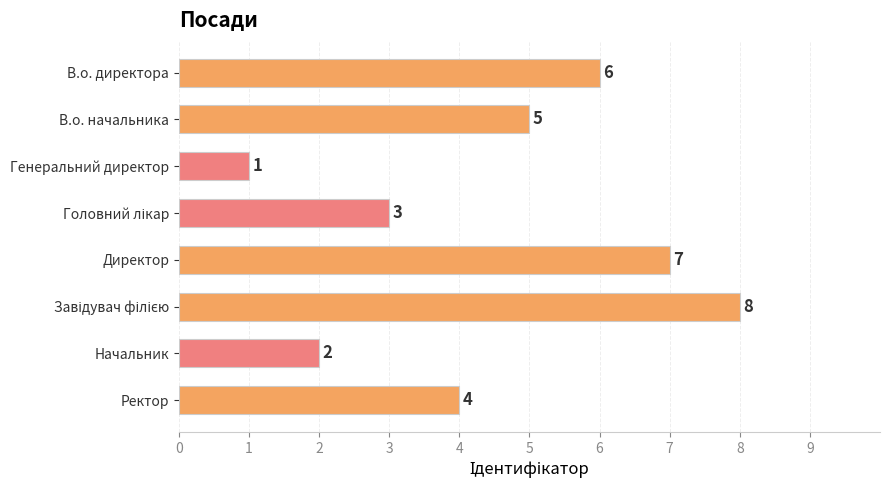

What is the difference between the maximum and minimum values?

7